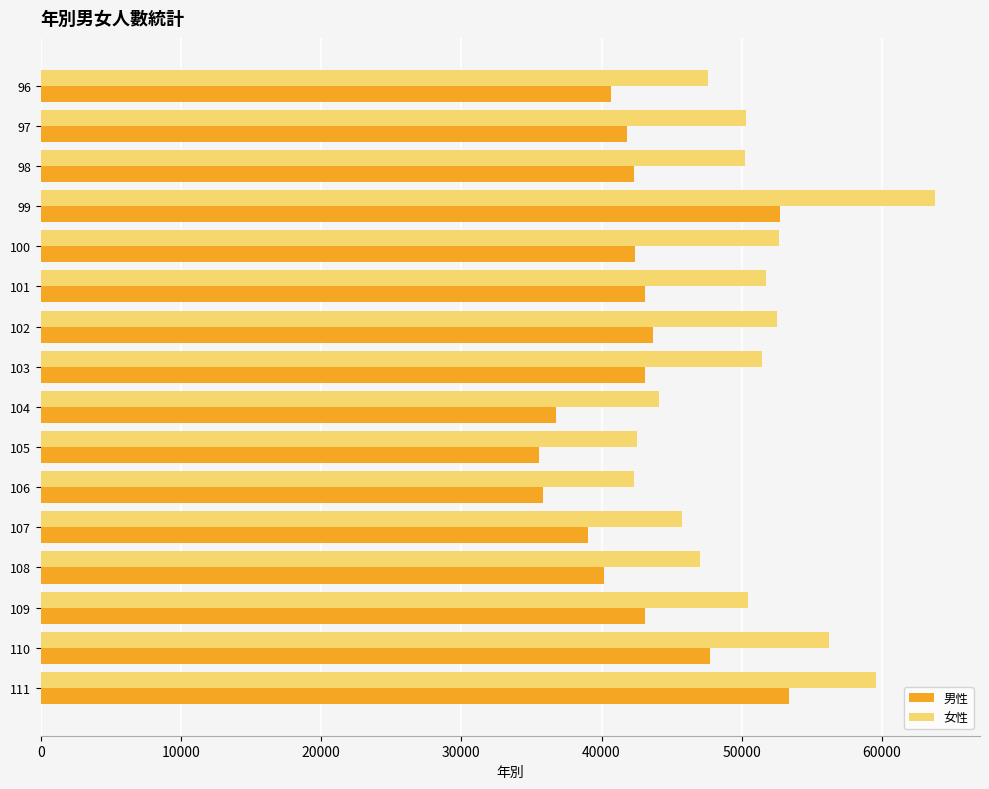

At which category does the chart reach its peak across all series?

99